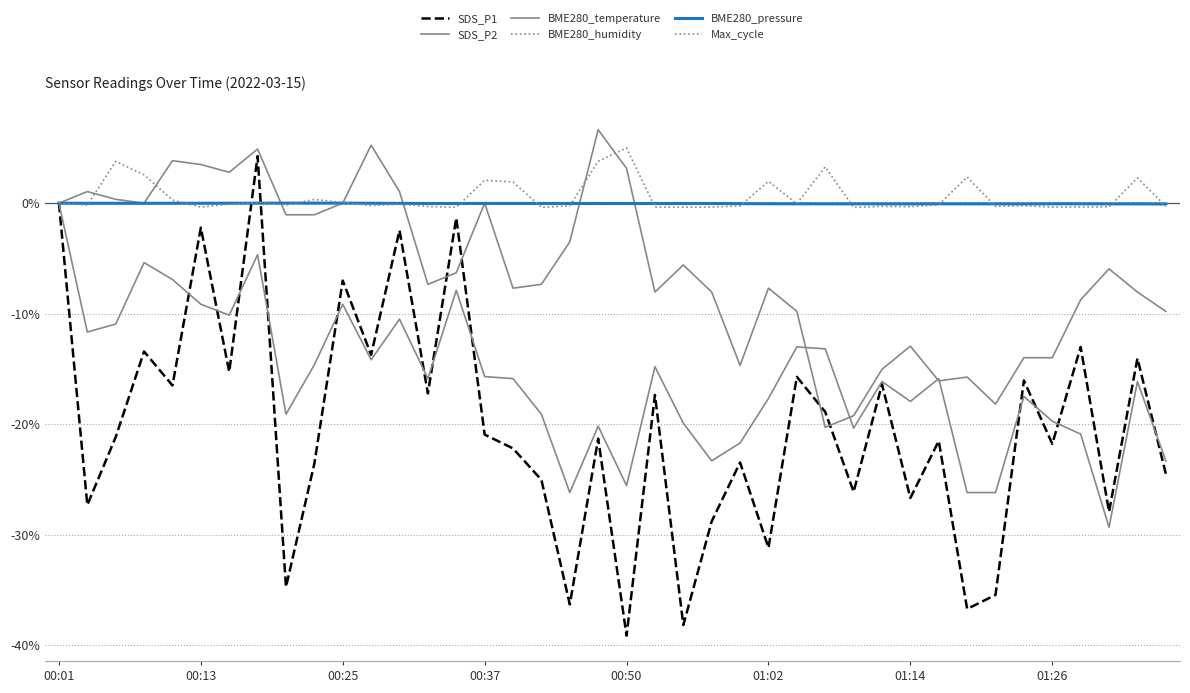

Does the chart have visible grid lines?

Yes